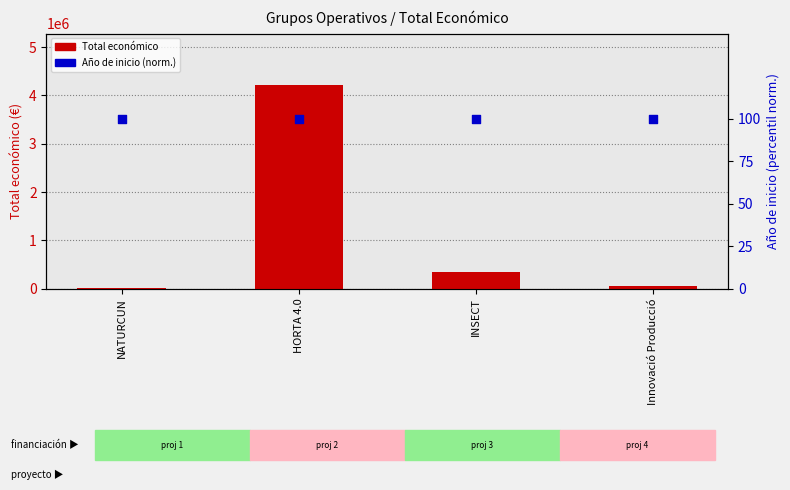

At which category is the sum across all series the highest?

HORTA 4.0